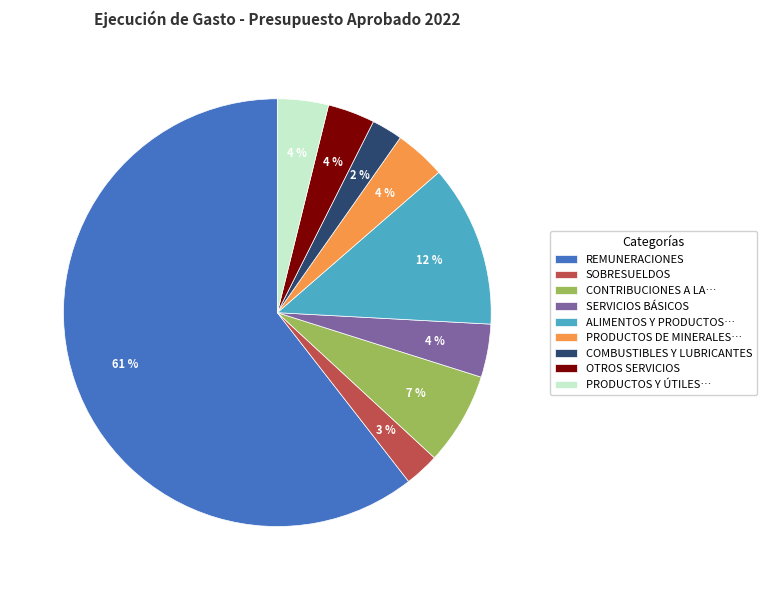

How many slices are in this pie chart?

9